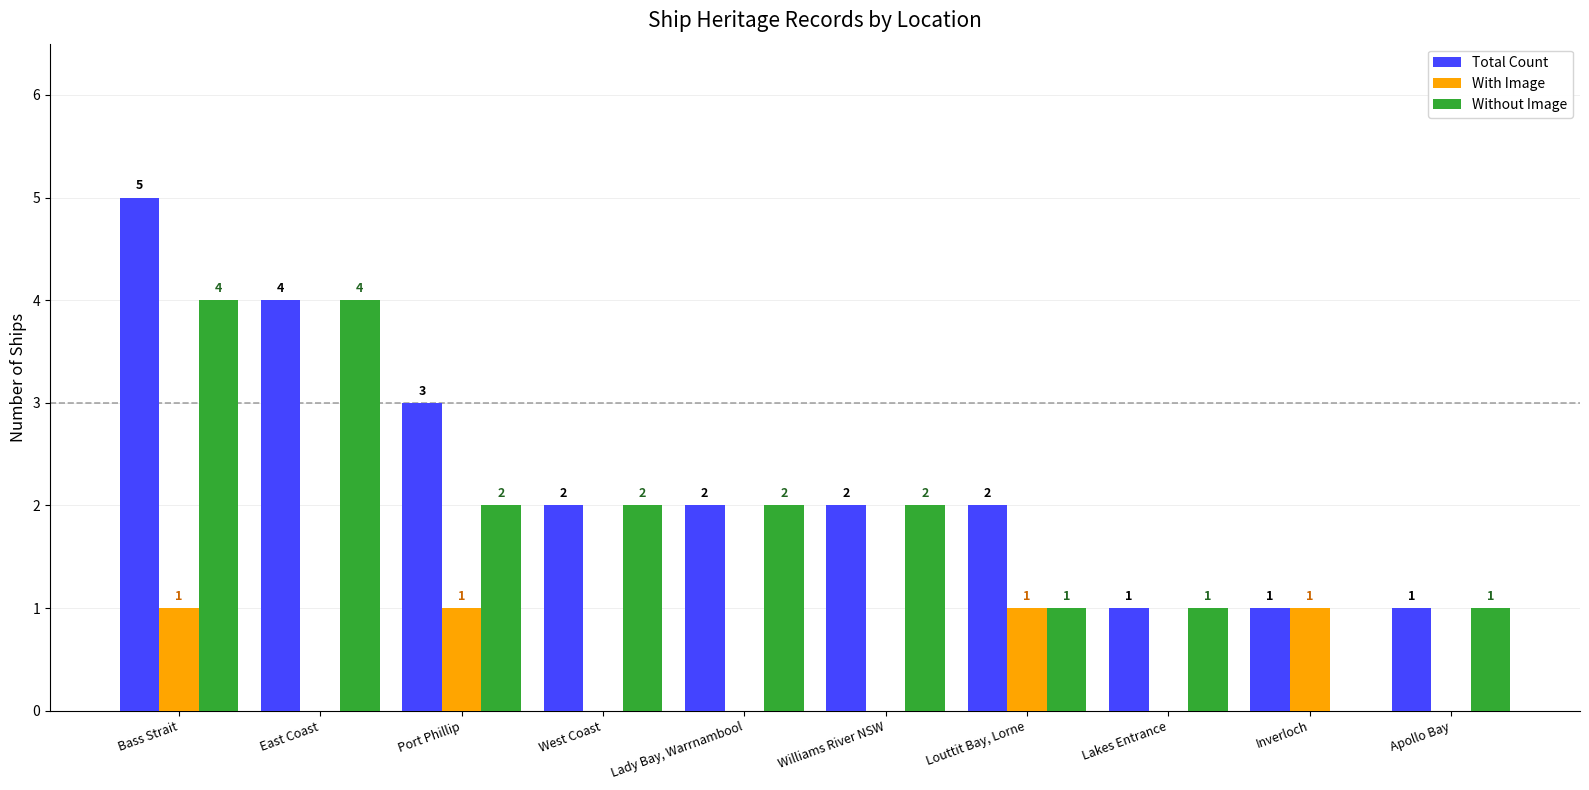

Reading left to right, what are all the values shown in this chart?

Total Count: 5	4	3	2	2	2	2	1	1	1
With Image: 1	0	1	0	0	0	1	0	1	0
Without Image: 4	4	2	2	2	2	1	1	0	1